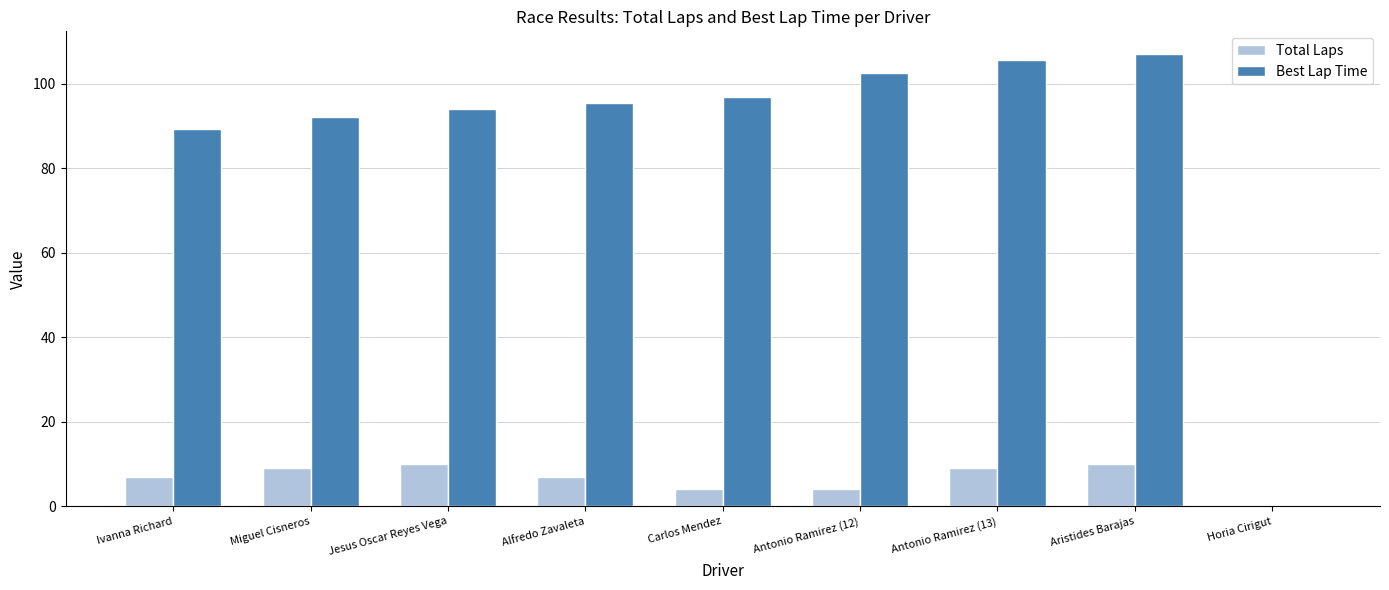

At which label is Best Lap Time closest to 53?

Ivanna Richard